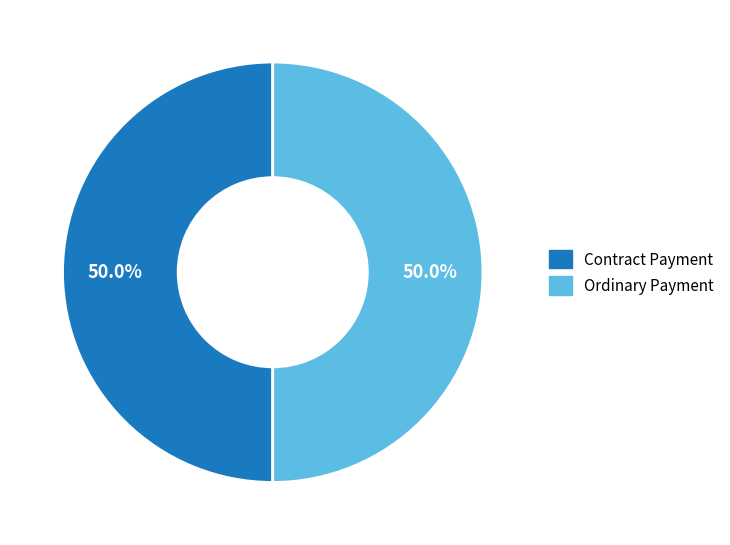

To the nearest percent, what is the combined percentage of Contract Payment and Ordinary Payment?

100%